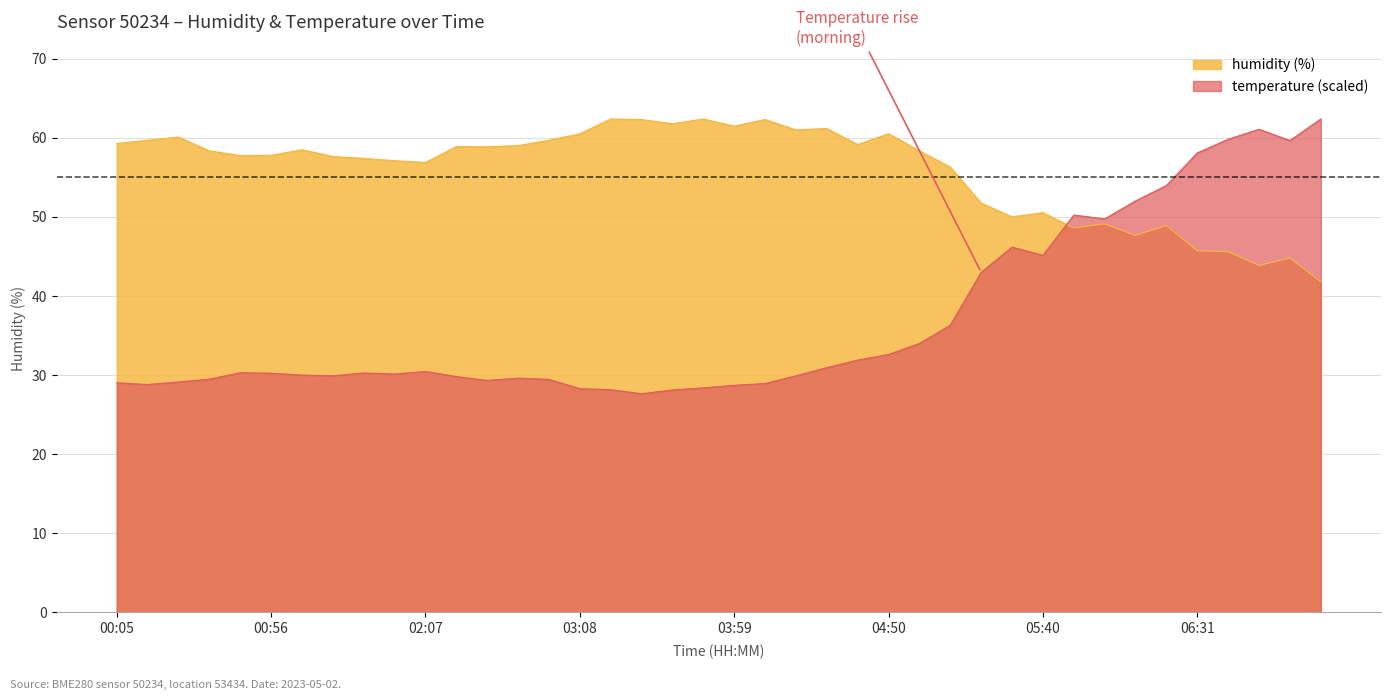

After their last crossing, which series has the higher values: temperature or humidity?

temperature